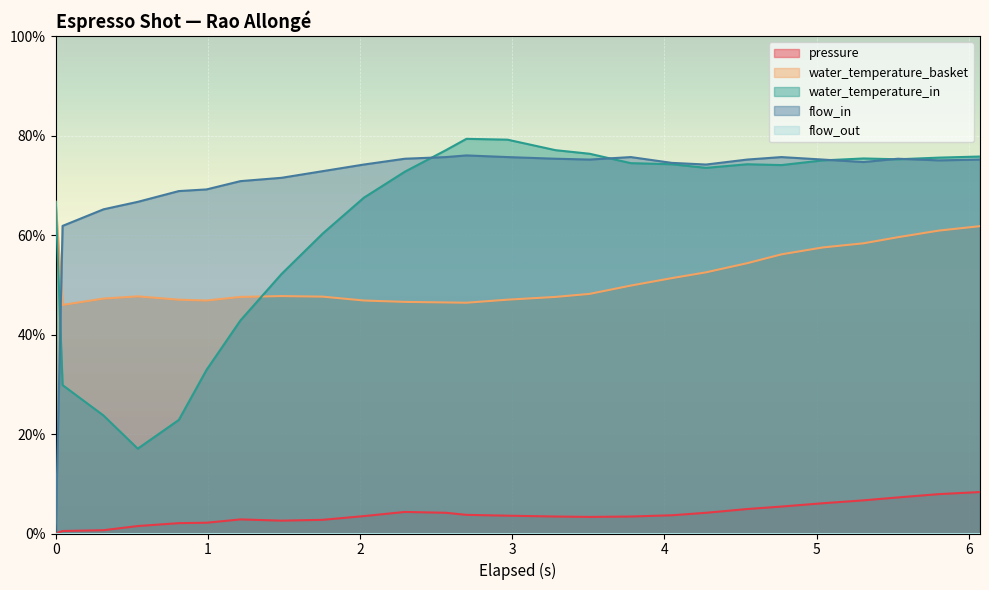

What is the maximum value shown in the chart?

79.3